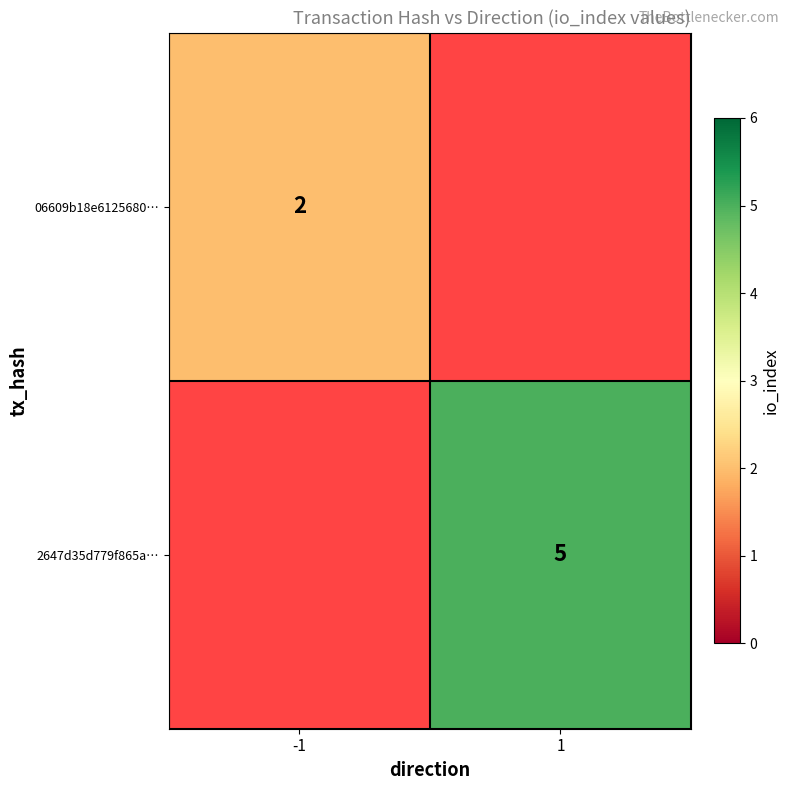

The 2647d35d779f865a… series shows 5 at 1. True or false?

True